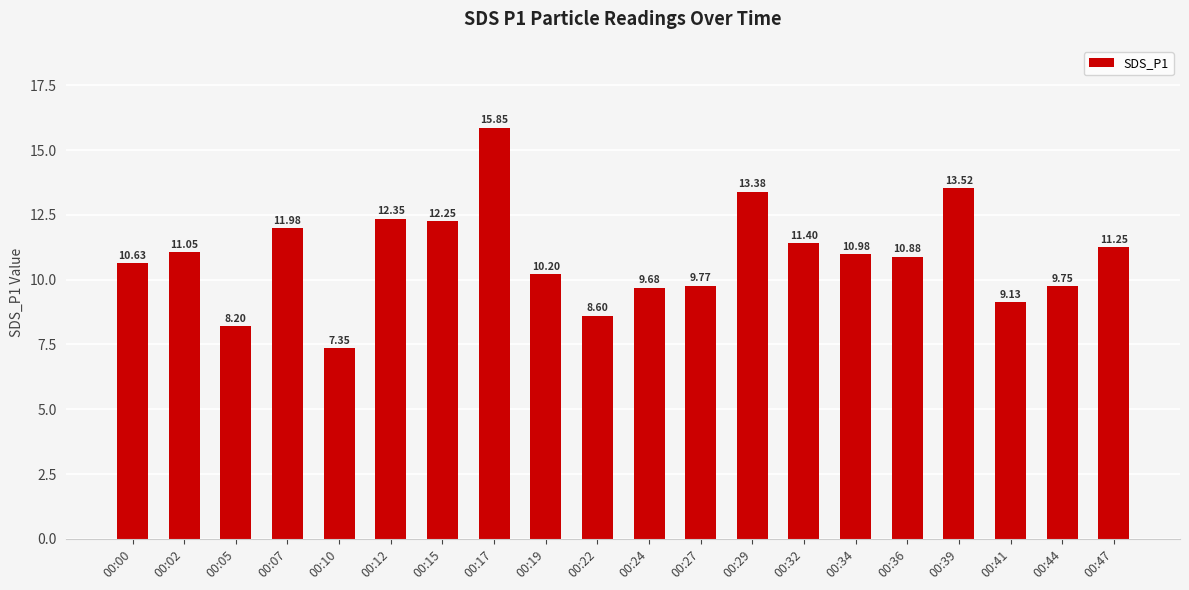

The chart shows a value of 9.7 at 00:24. True or false?

True